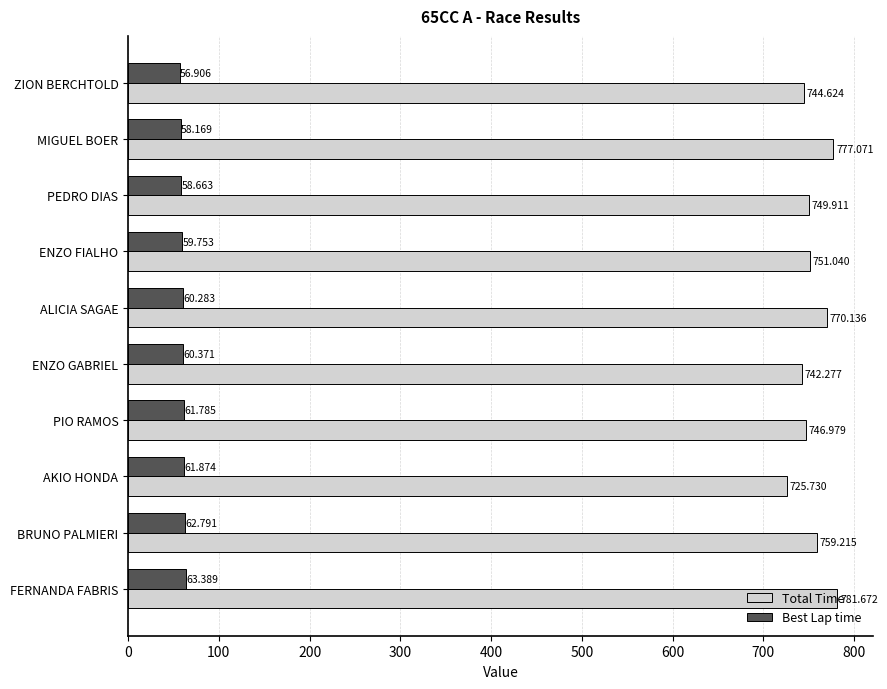

Between BRUNO PALMIERI and FERNANDA FABRIS, which series saw the biggest shift?

Total Time